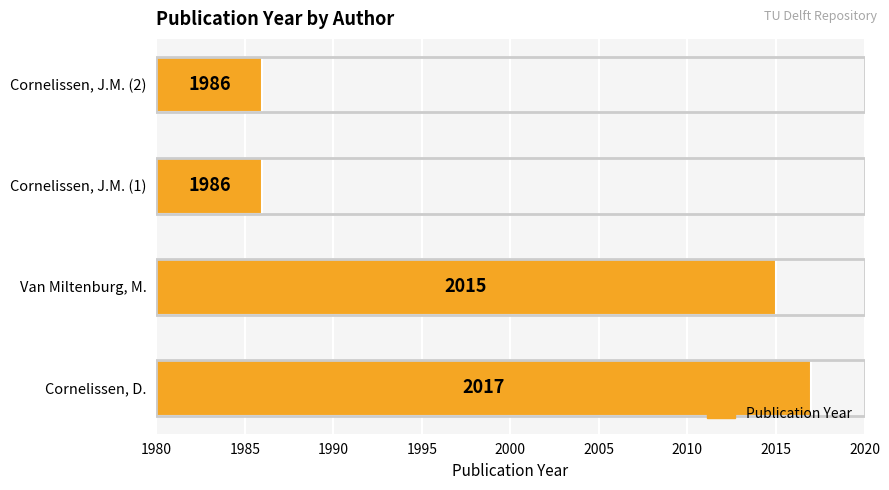

At which category does the chart reach its peak across all series?

Cornelissen, D.